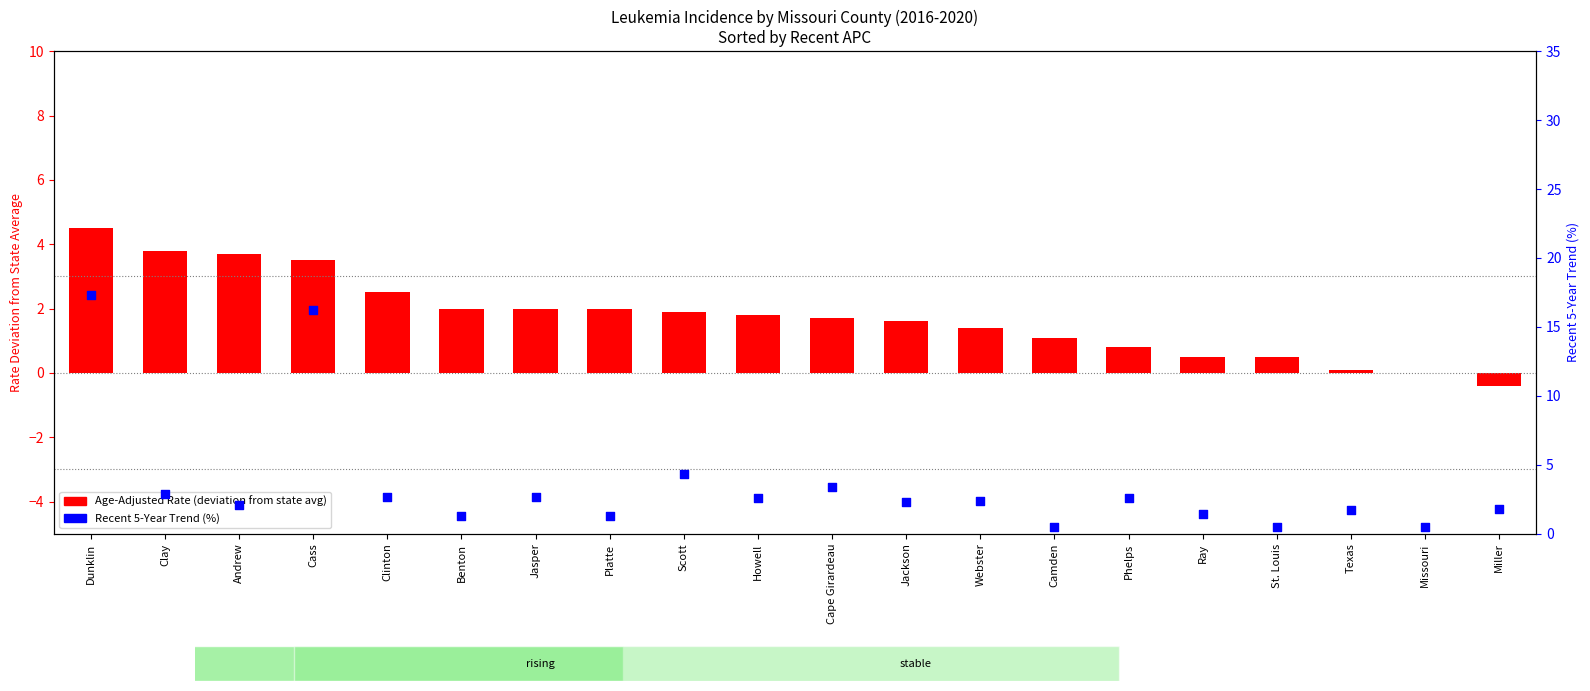

Which series has the largest total across all categories?

Recent 5-Year Trend